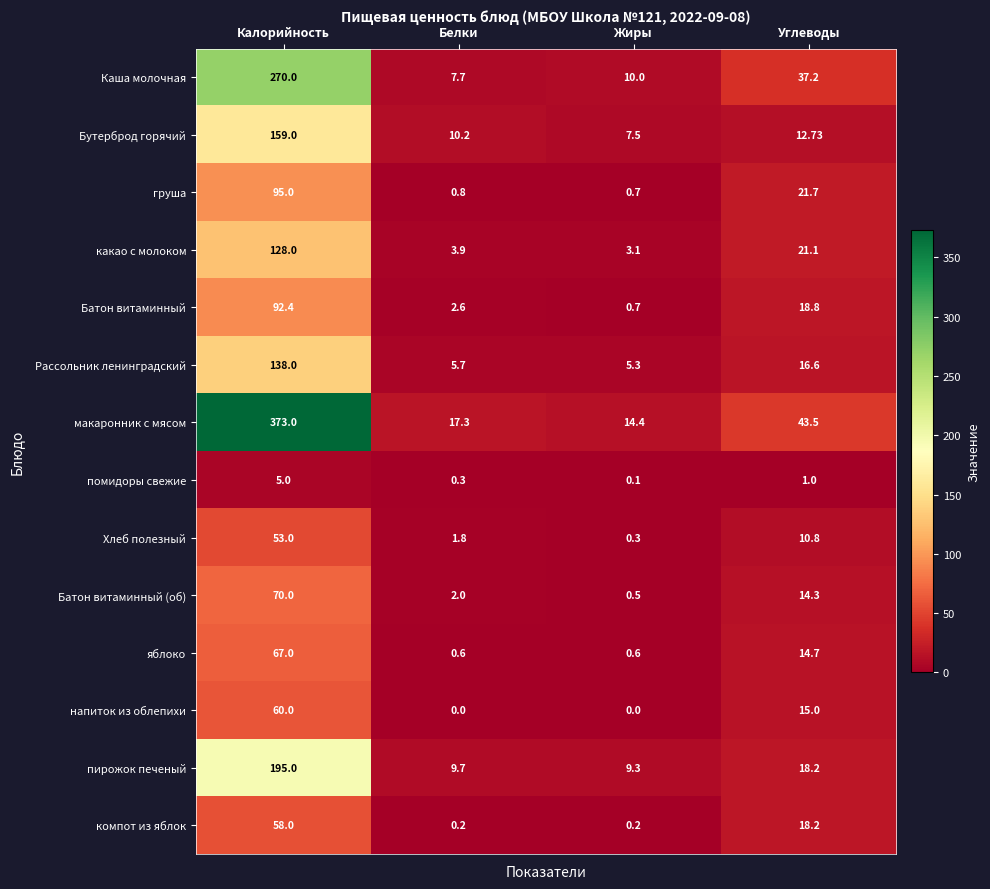

At which category is the sum across all series the highest?

Калорийность